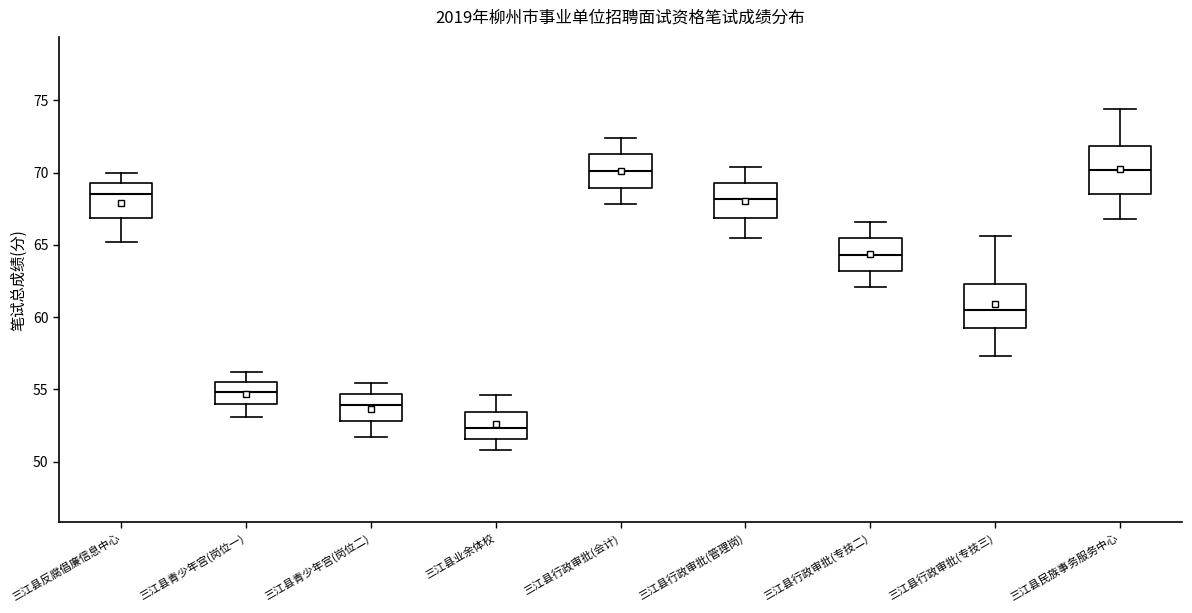

Where does the median line of the box for 三江县业余体校 sit on the y-axis? The values are not printed on the chart, so give them approximately, as read against the axis.

52.5